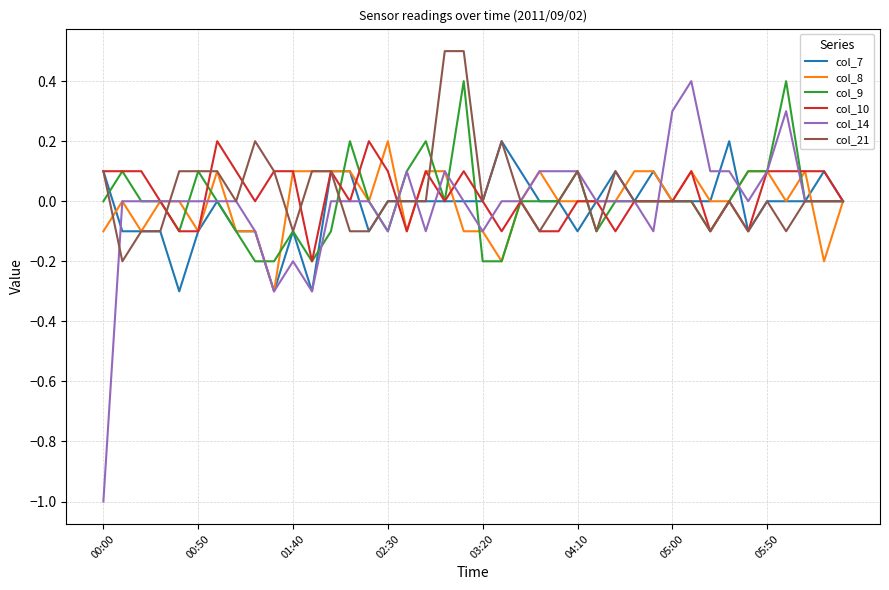

Which series has the widest spread of values?

col_14